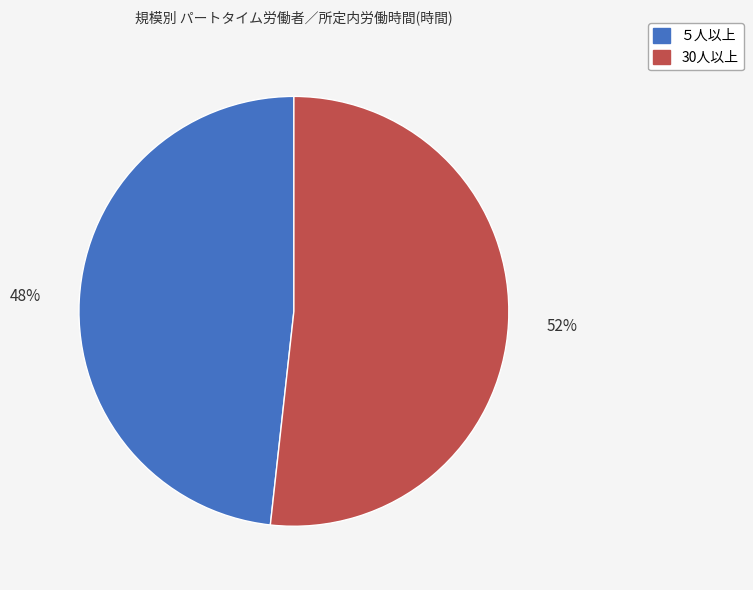

What is the largest slice in the pie chart?

30人以上